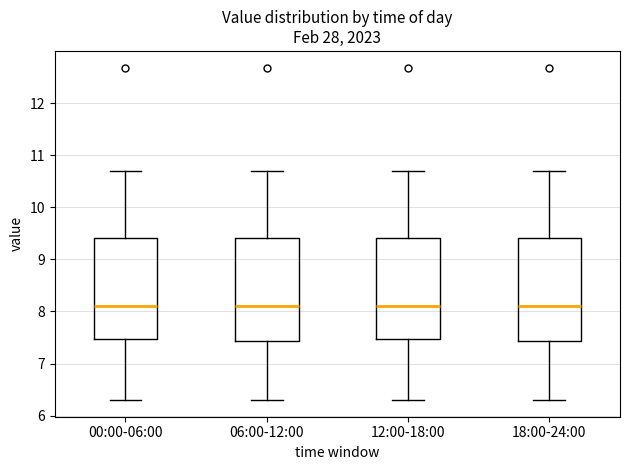

Reading left to right, transcribe this box plot: for each box, give where its median line is, the range the box spans, and where its two whiskers end, as read against the y-axis. The values are not printed on the chart, so give them approximately, as read against the axis.

00:00-06:00: median 8.1, box 7.5 to 9.4, whiskers 6.3 to 10.7
06:00-12:00: median 8.1, box 7.4 to 9.4, whiskers 6.3 to 10.7
12:00-18:00: median 8.1, box 7.5 to 9.4, whiskers 6.3 to 10.7
18:00-24:00: median 8.1, box 7.4 to 9.4, whiskers 6.3 to 10.7